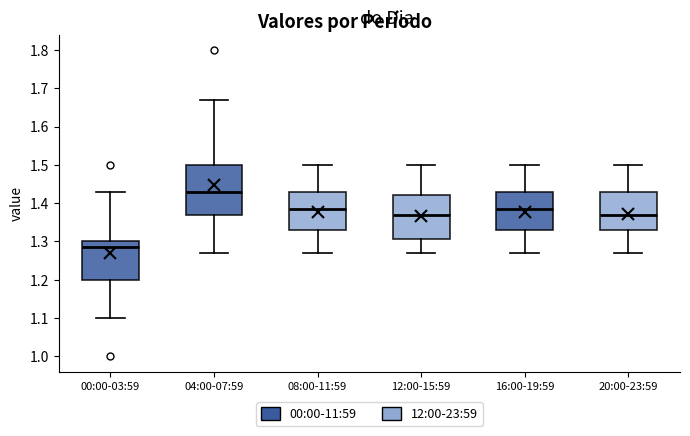

Reading left to right, transcribe this box plot: for each box, give where its median line is, the range the box spans, and where its two whiskers end, as read against the y-axis. The values are not printed on the chart, so give them approximately, as read against the axis.

00:00-03:59: median 1.29, box 1.20 to 1.30, whiskers 1.10 to 1.43
04:00-07:59: median 1.43, box 1.37 to 1.50, whiskers 1.27 to 1.67
08:00-11:59: median 1.39, box 1.33 to 1.43, whiskers 1.27 to 1.50
12:00-15:59: median 1.37, box 1.31 to 1.42, whiskers 1.27 to 1.50
16:00-19:59: median 1.39, box 1.33 to 1.43, whiskers 1.27 to 1.50
20:00-23:59: median 1.37, box 1.33 to 1.43, whiskers 1.27 to 1.50